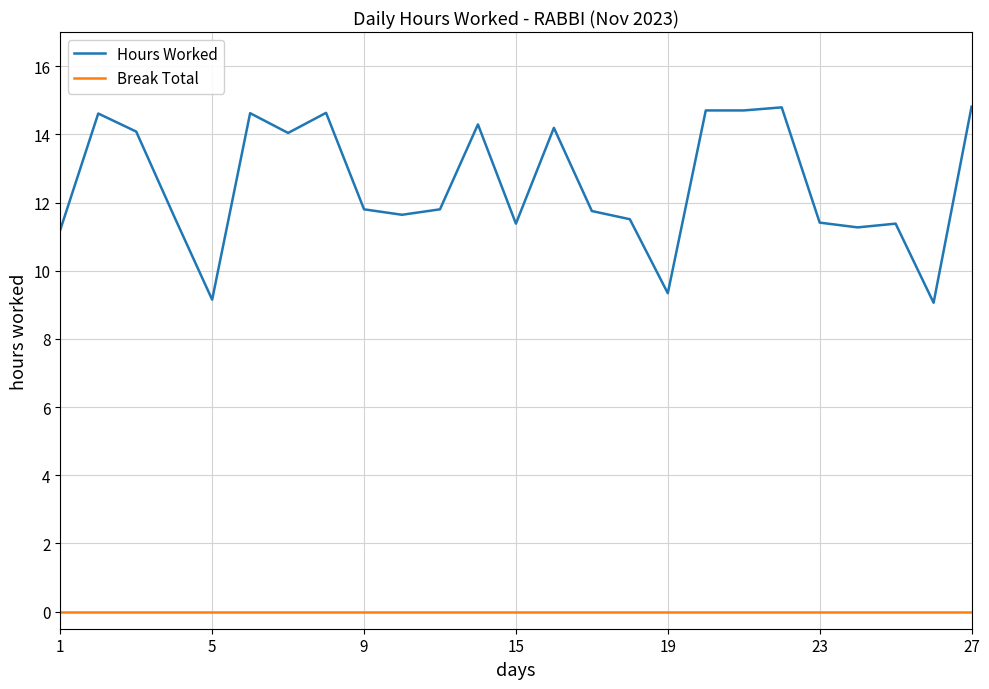

List the series in order of their overall mean, lowest first.

Break Total, Hours Worked